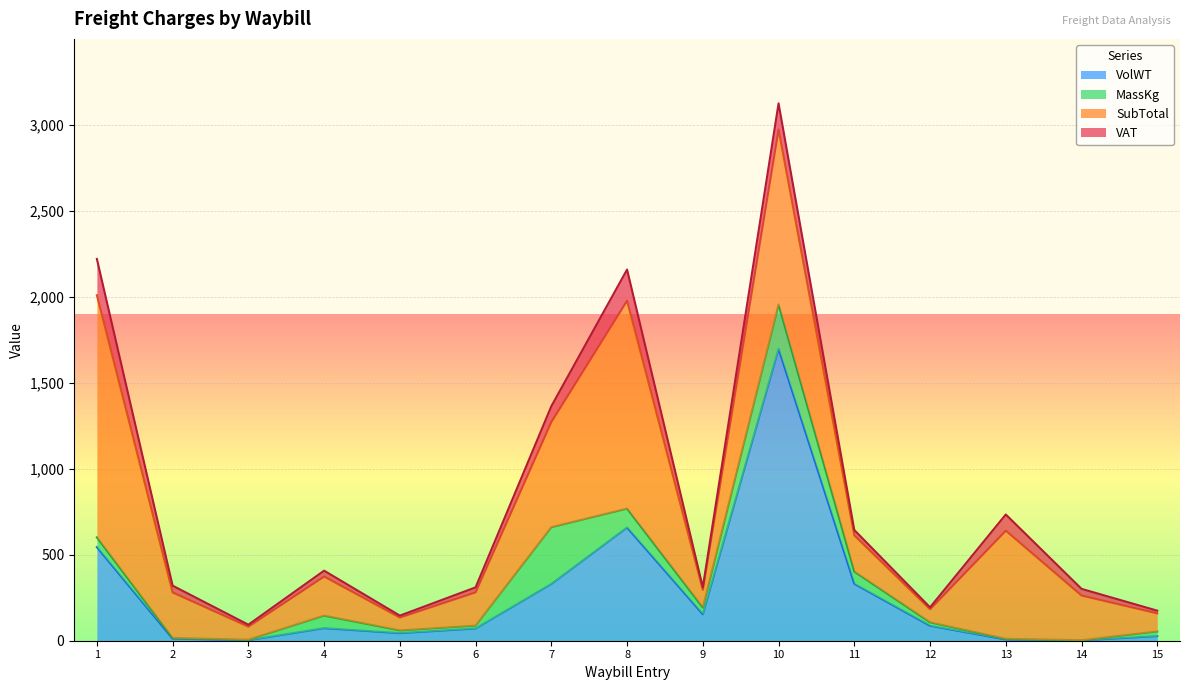

At which category is the sum across all series the highest?

10